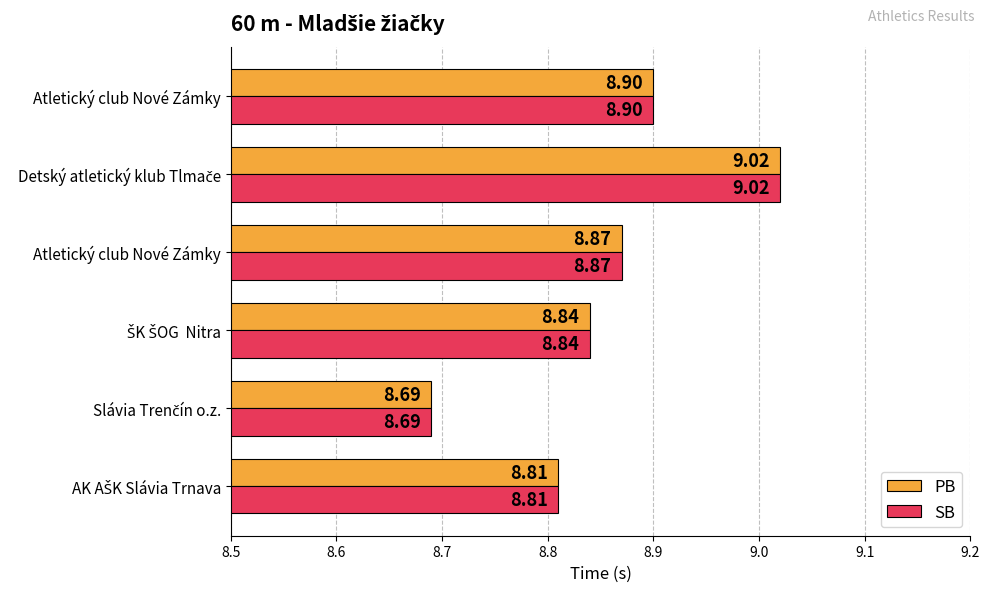

What is the lowest value of the PB series?

8.7